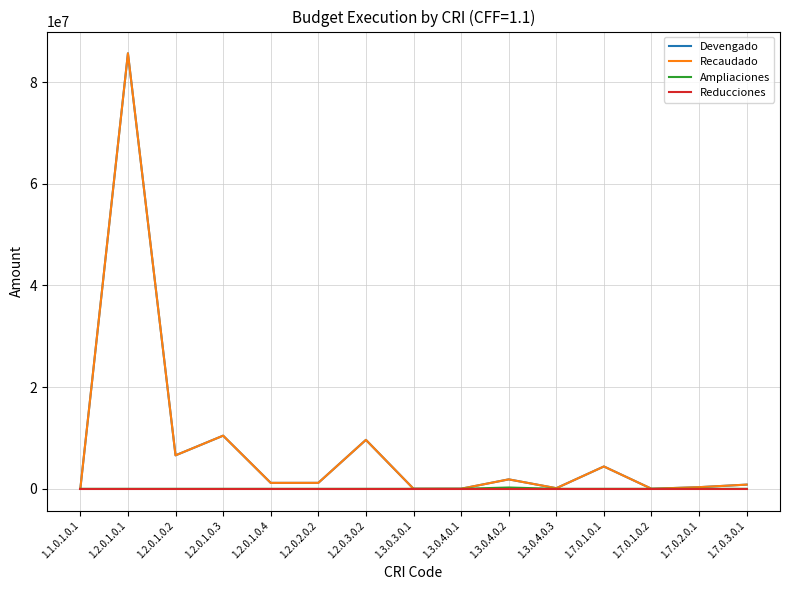

Where is Devengado nearest to the value 42835889?

1.2.0.1.0.3